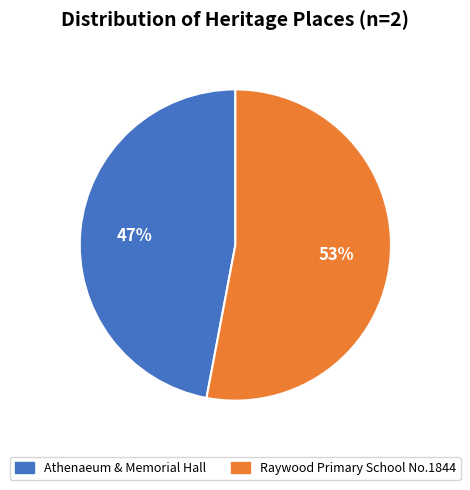

Rank the categories by value from lowest to highest.

Athenaeum & Memorial Hall, Raywood Primary School No.1844